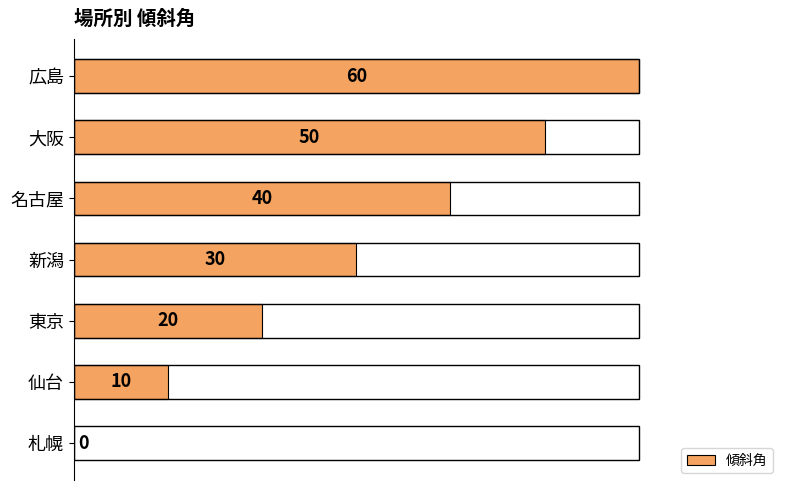

Is it true that the value at 名古屋 is 71?

False